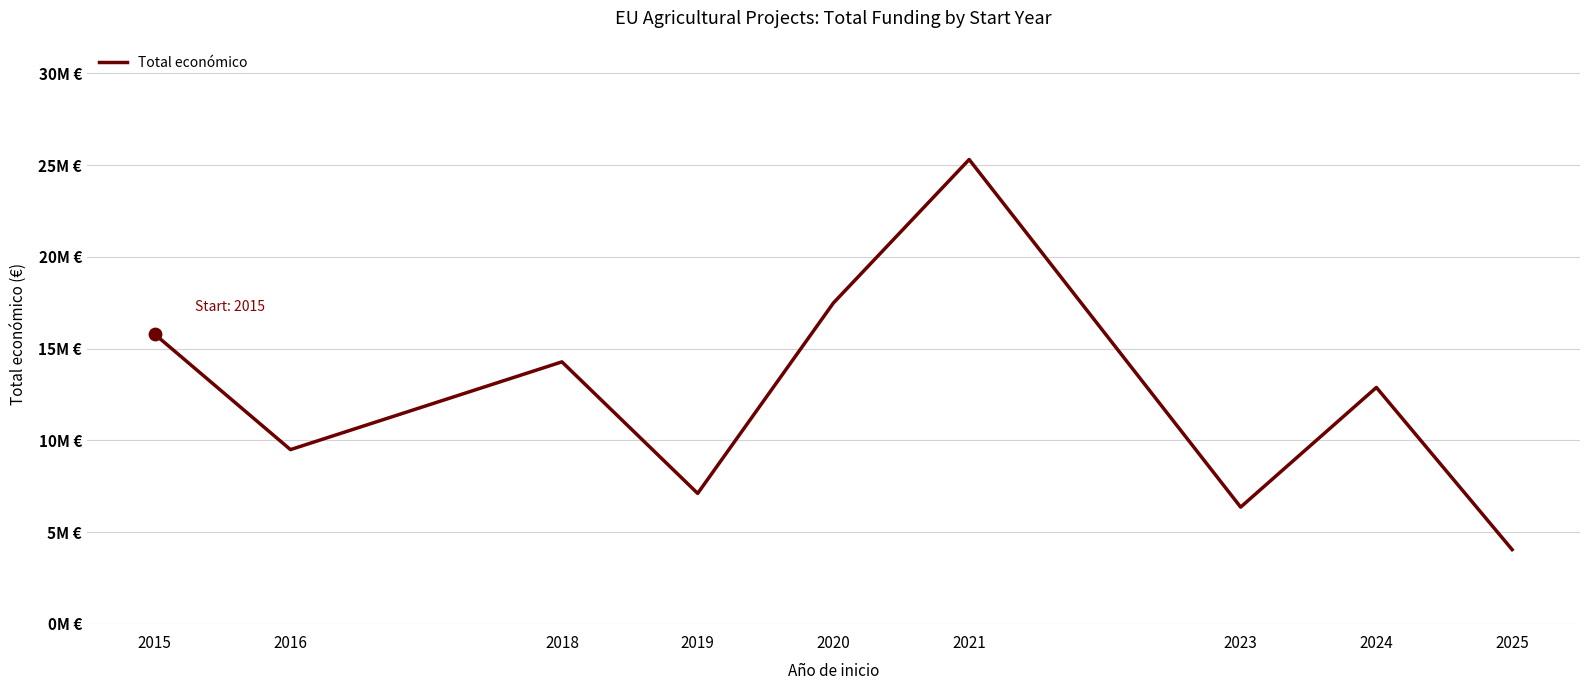

What is the change in value from 2019 to 2023?

-747907